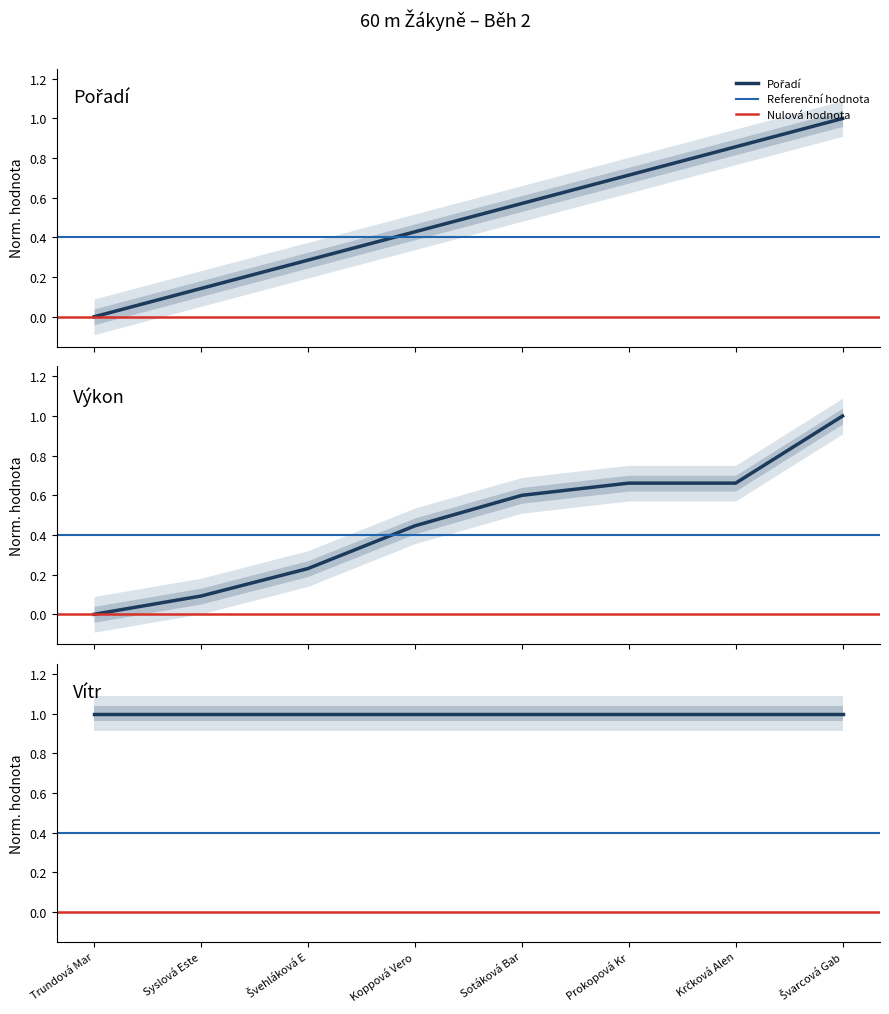

Which series has the widest spread of values?

Pořadí